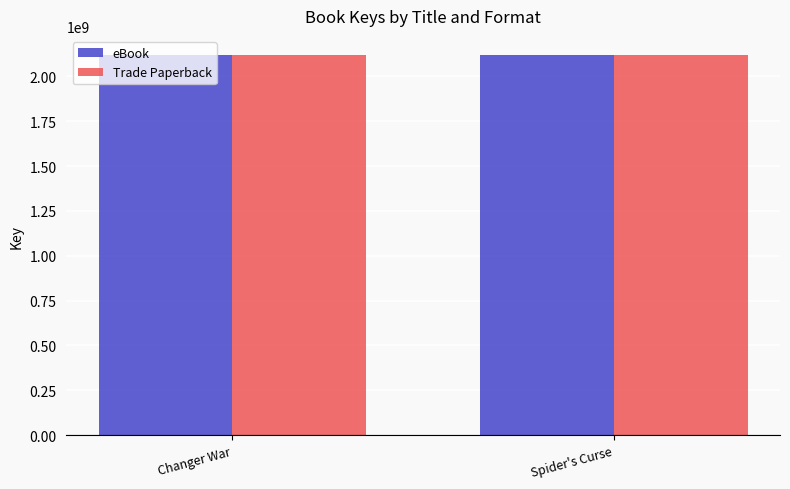

How many categories are shown in the chart?

2